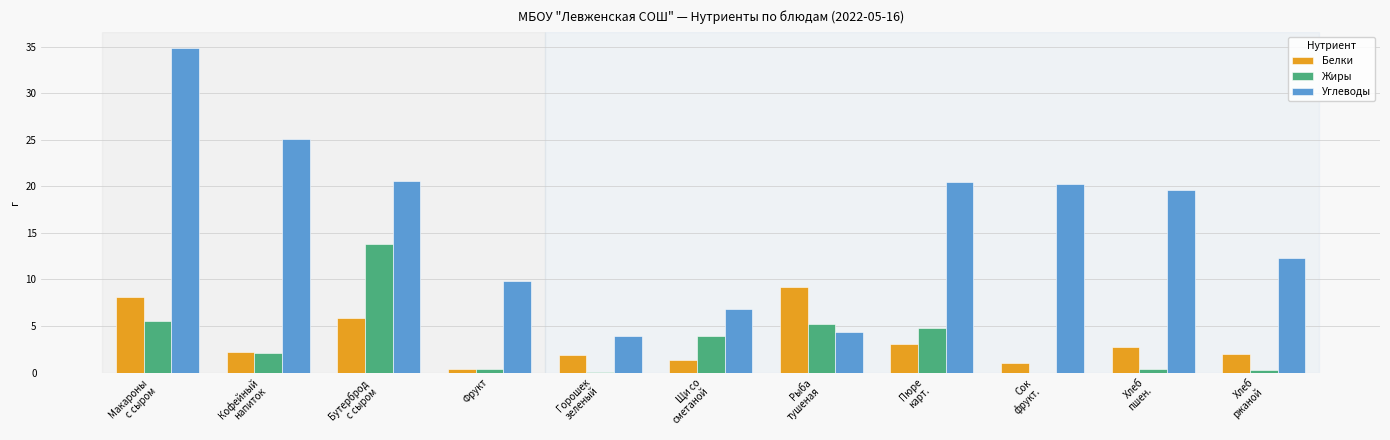

How many groups of bars are there?

11